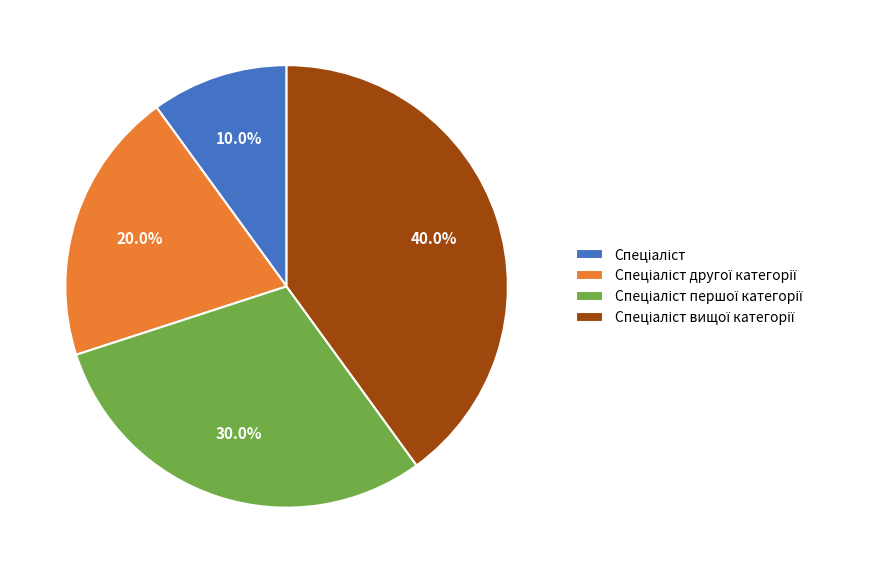

Does any single category account for the majority?

No